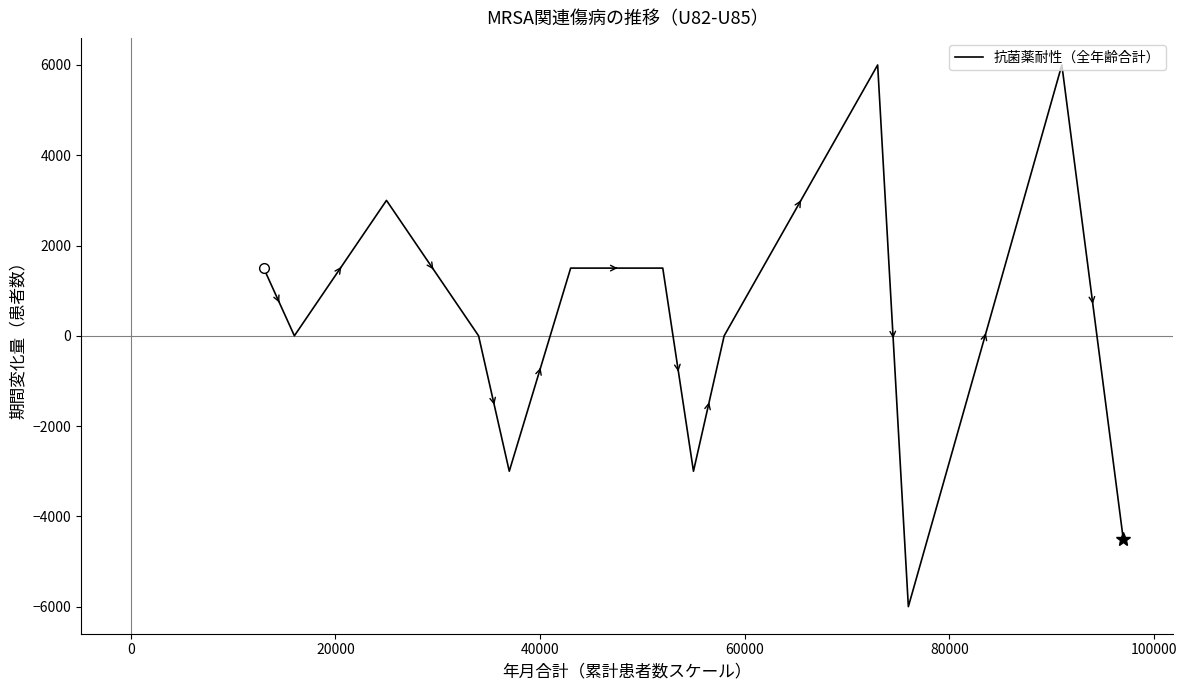

What is the smallest value displayed?

-6000